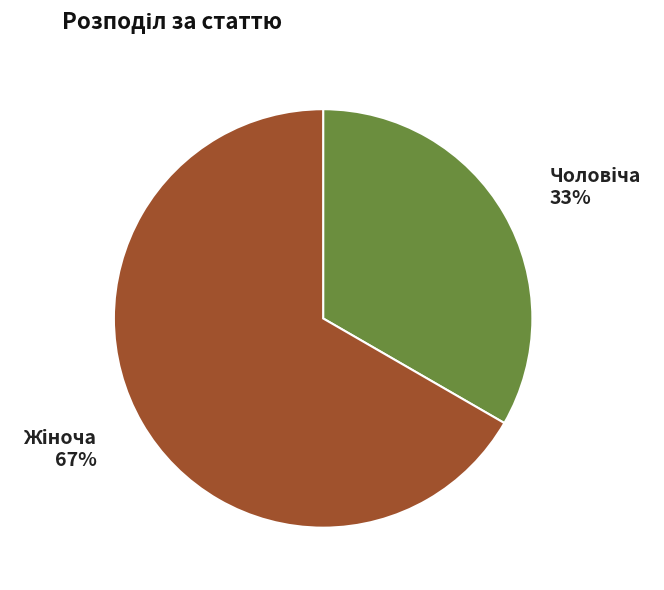

To the nearest percent, what is the average slice percentage?

50%